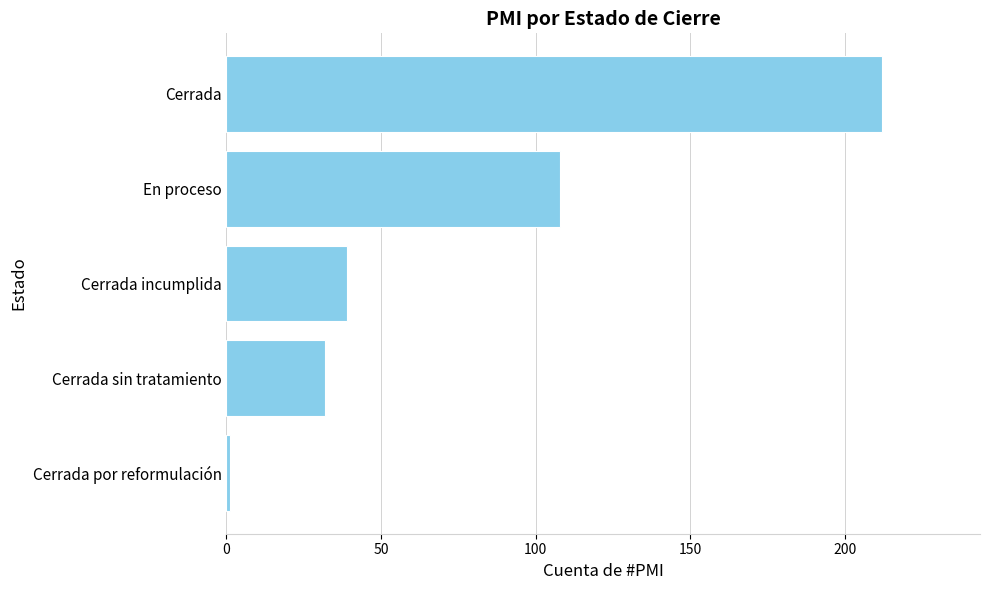

What is the change in value from Cerrada sin tratamiento to En proceso?

+76